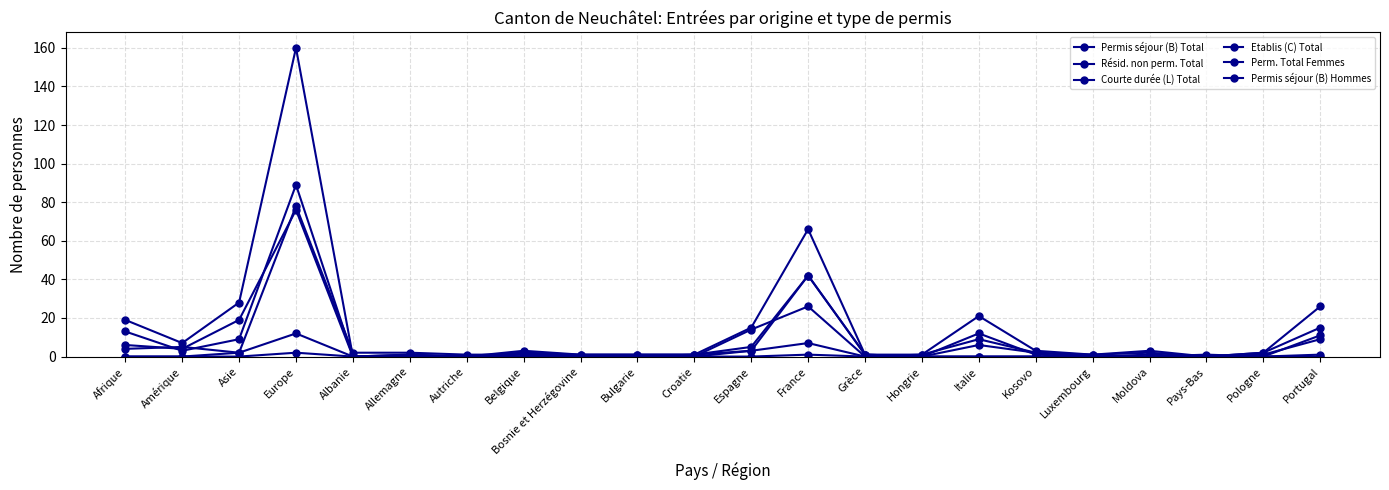

Count the number of categories in the chart.

22